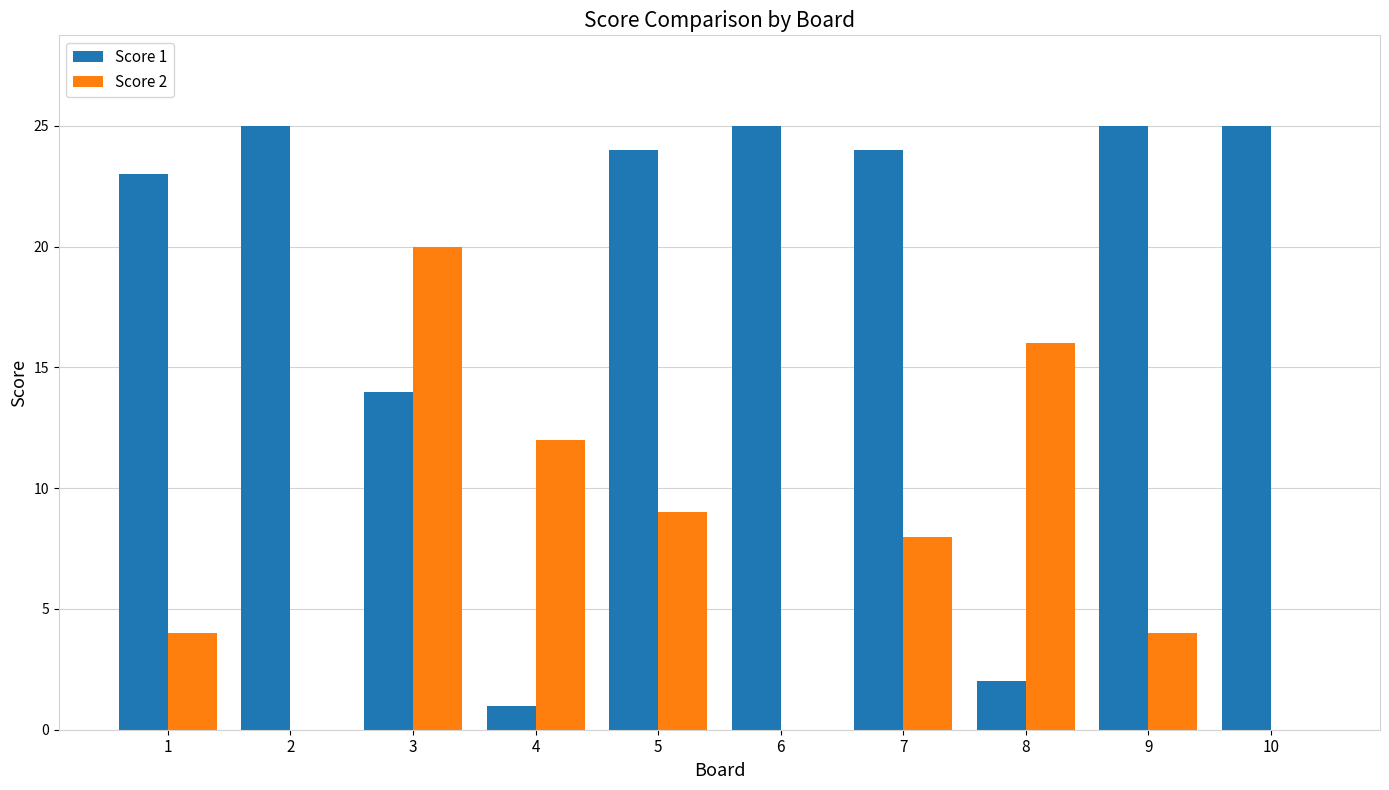

Which series changed the most between 8 and 9?

Score 1